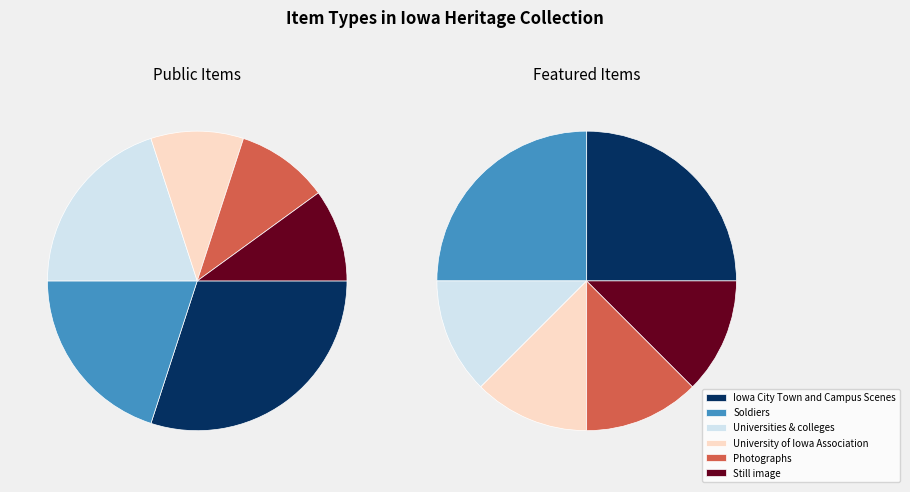

To the nearest percent, what percentage of the pie is Still image?

10%